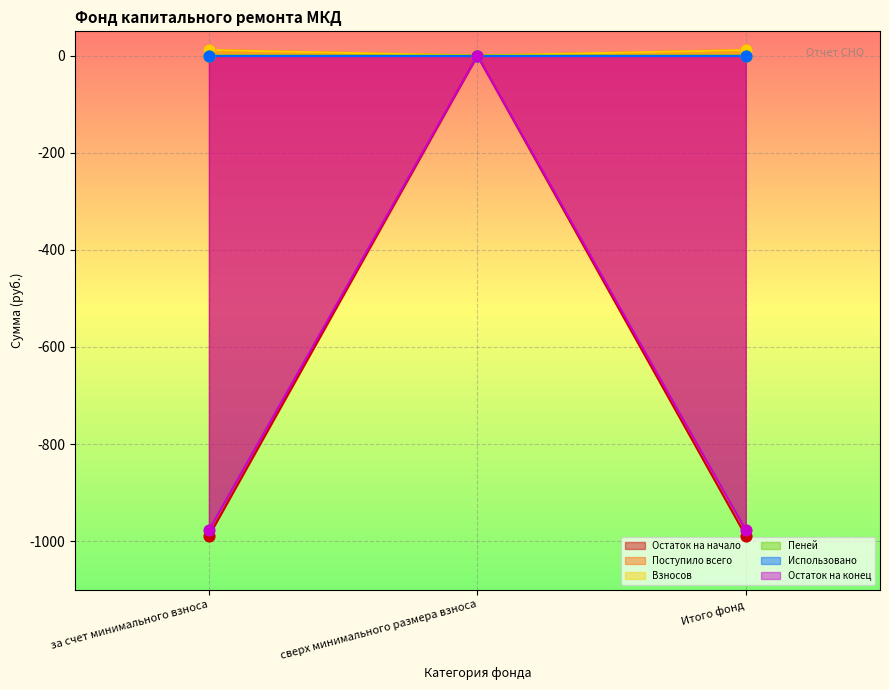

What is the total value across all series at Итого фонд?

-1943.2